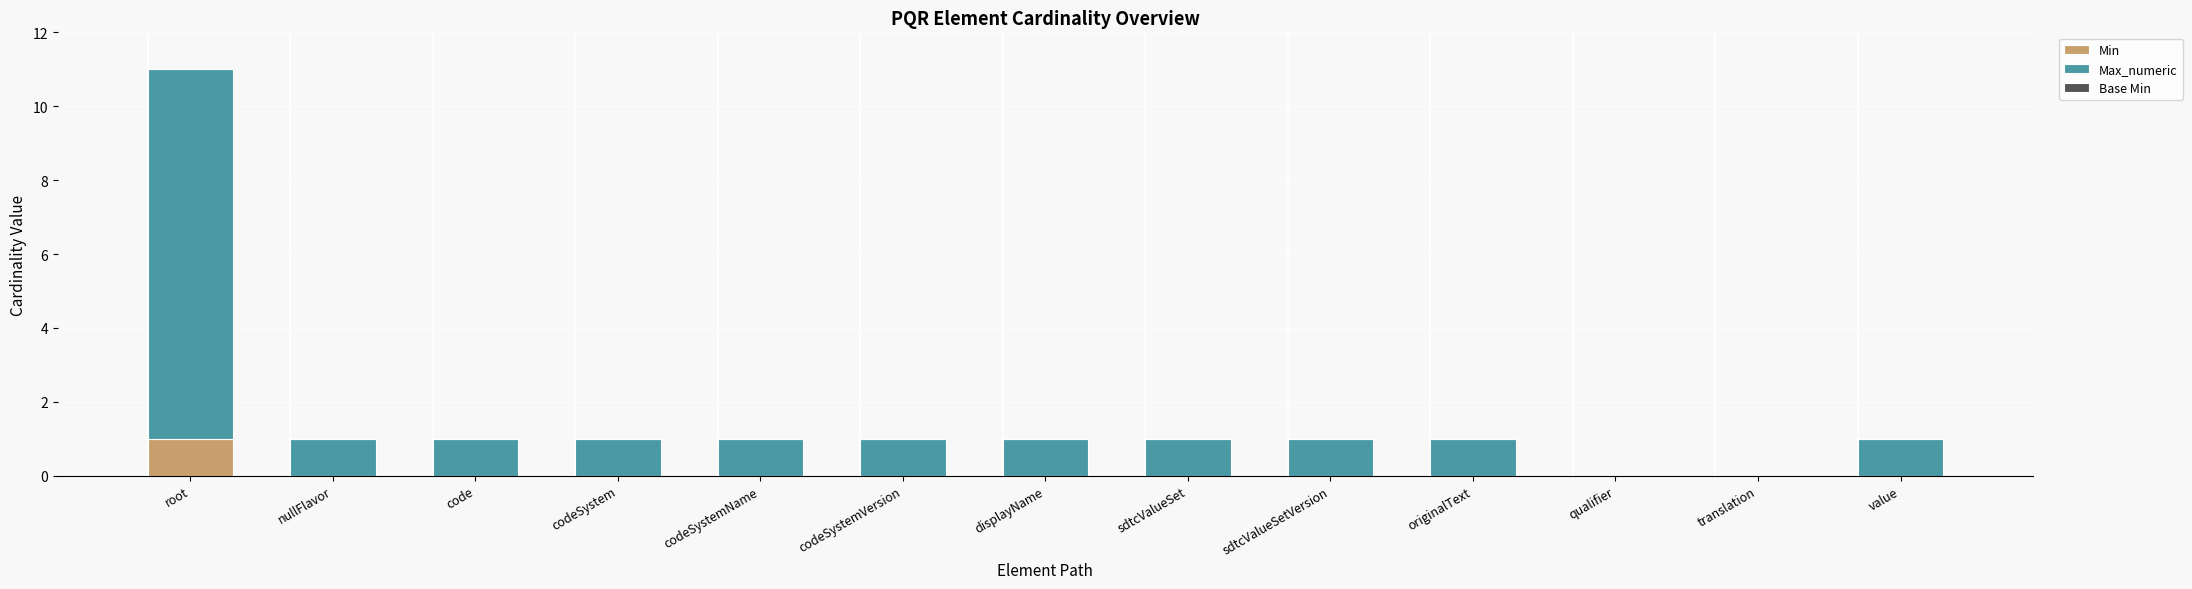

At which category is the sum across all series the highest?

root